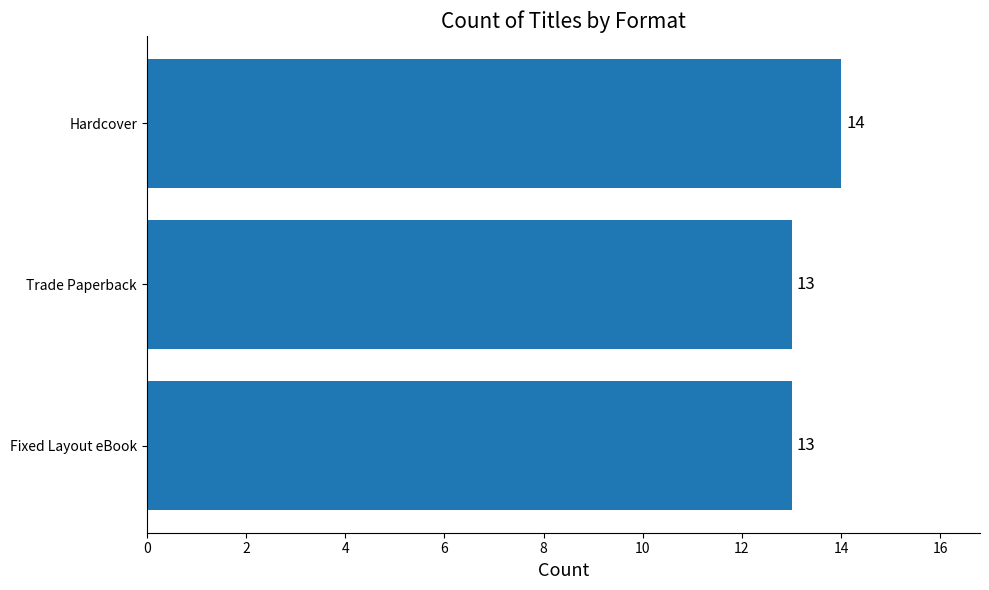

What is the sum of all values?

40